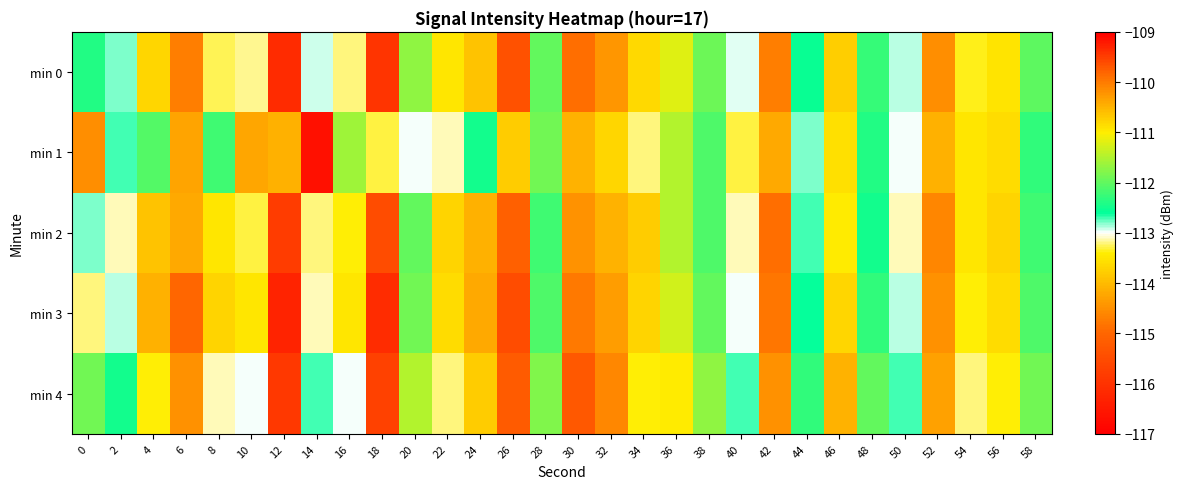

What is the total value across all series at 10?

-567.2